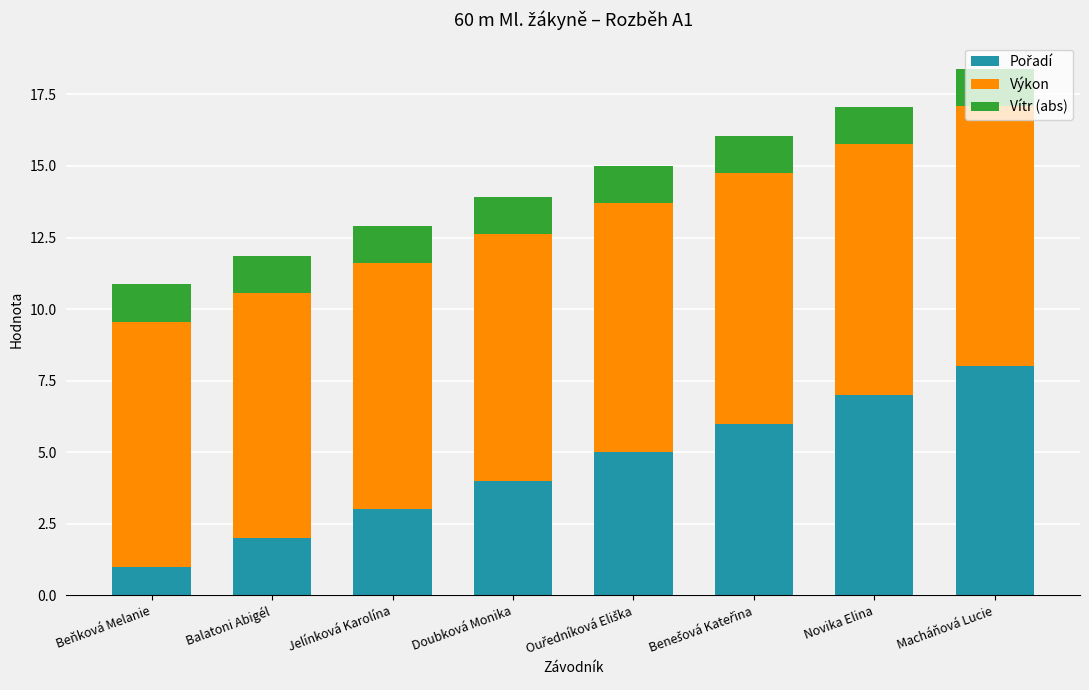

At which category is the sum across all series the highest?

Macháňová Lucie